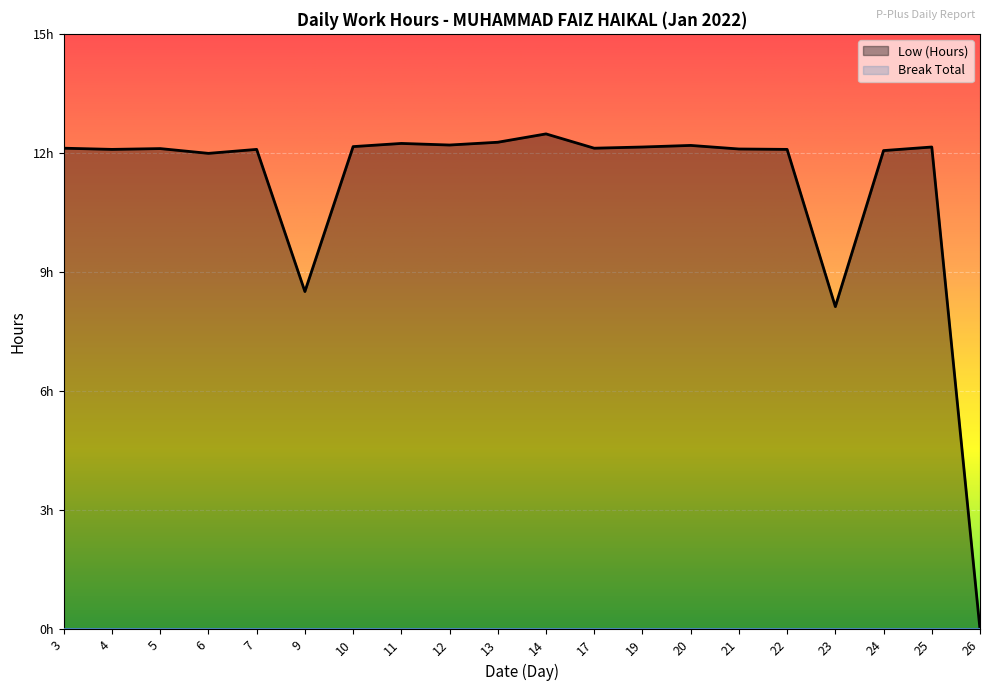

Where is the first local minimum?

4